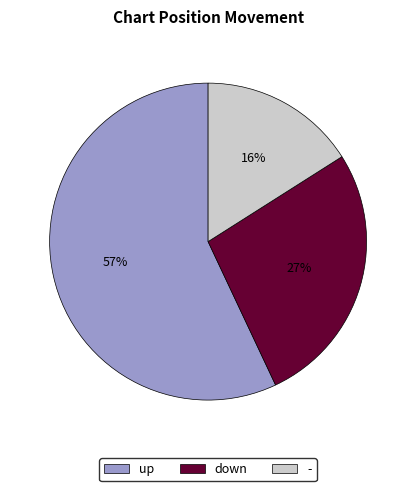

True or false: up accounts for 68% of the total.

False